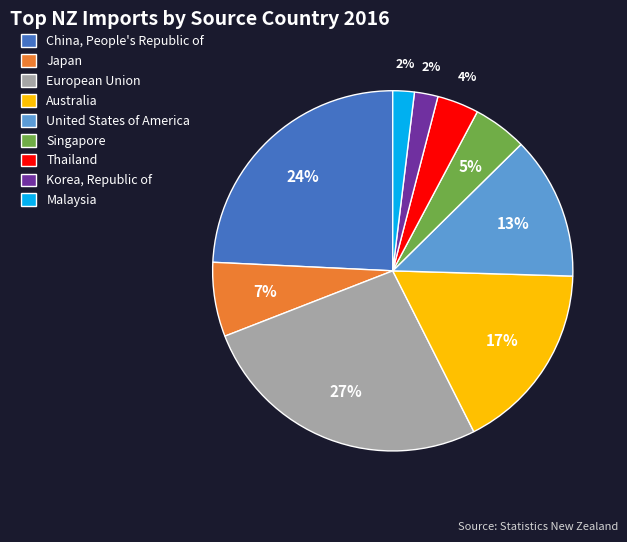

How many segments does this pie chart have?

9